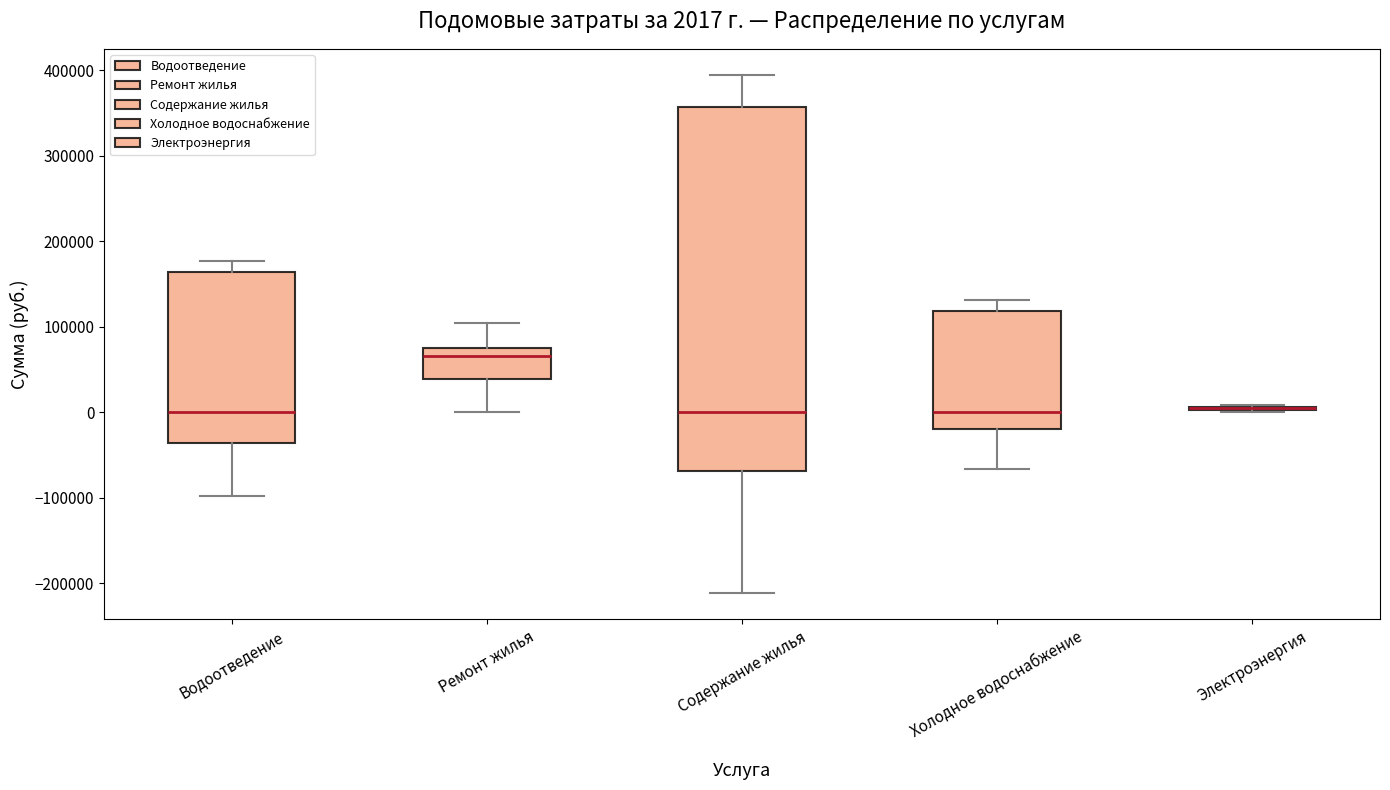

Which box is the tallest, from its lower edge to its upper edge?

Содержание жилья